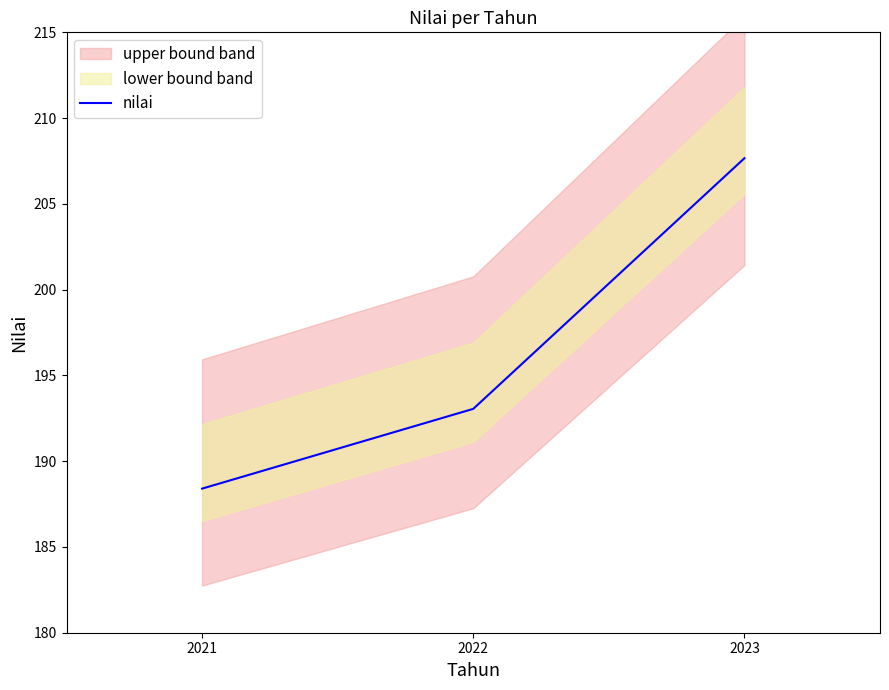

The value at 2023 is 93.8. True or false?

False